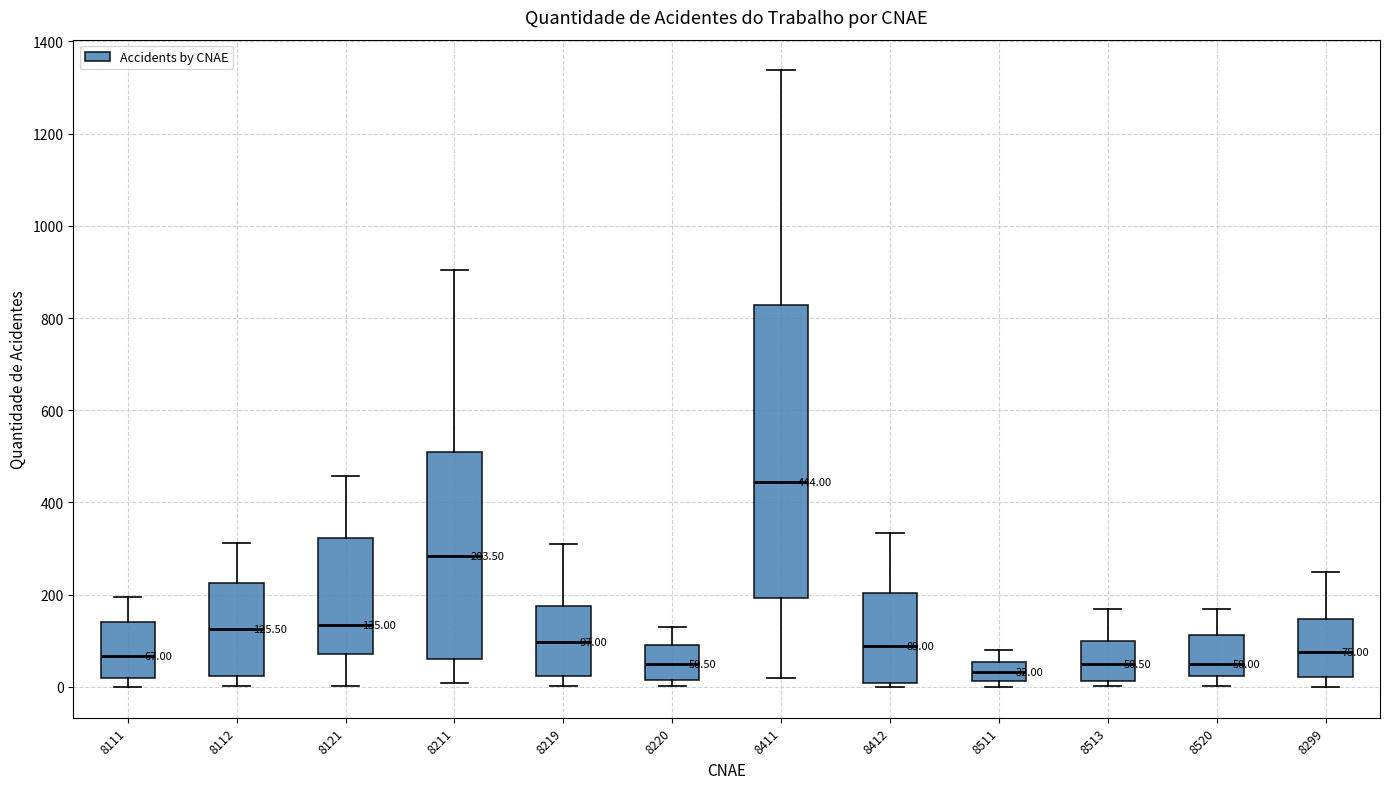

Which box is the tallest, from its lower edge to its upper edge?

8411